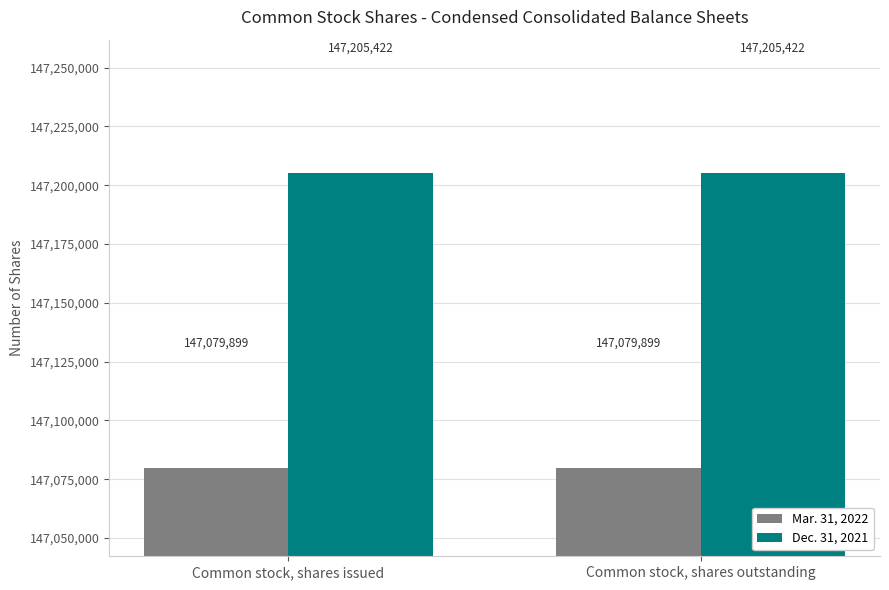

Which series has the largest total across all categories?

Dec. 31, 2021